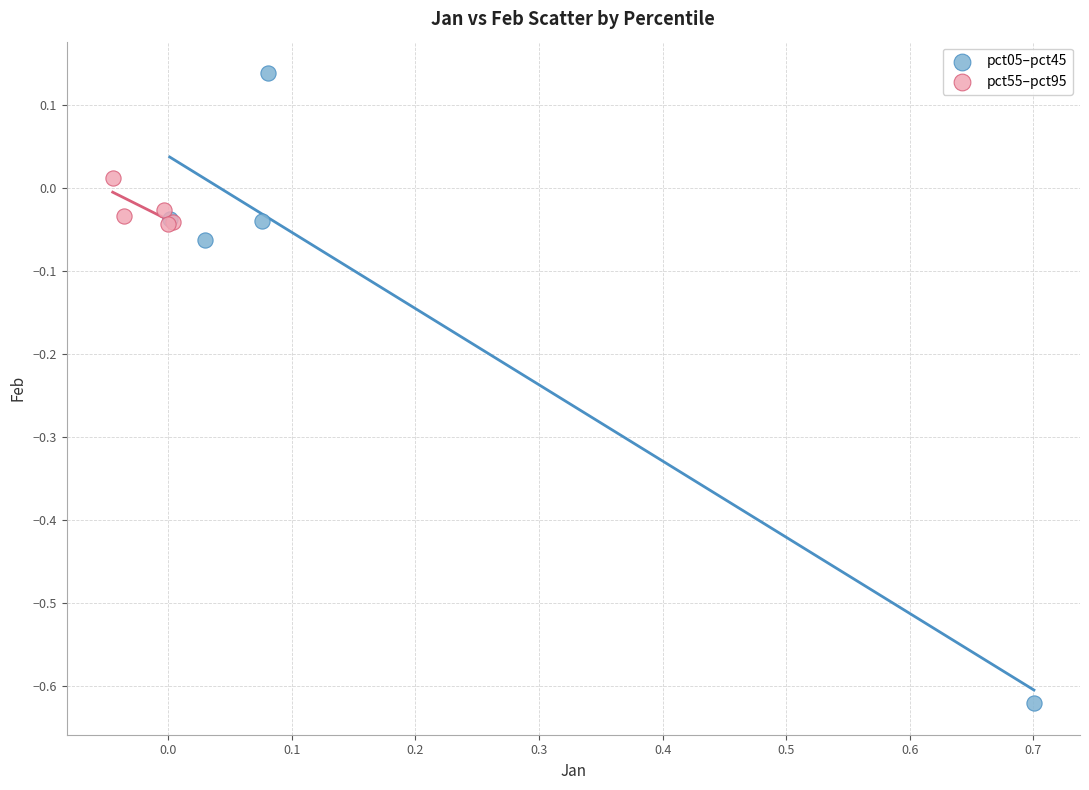

Which series contains the lowest Y value?

pct05–pct45